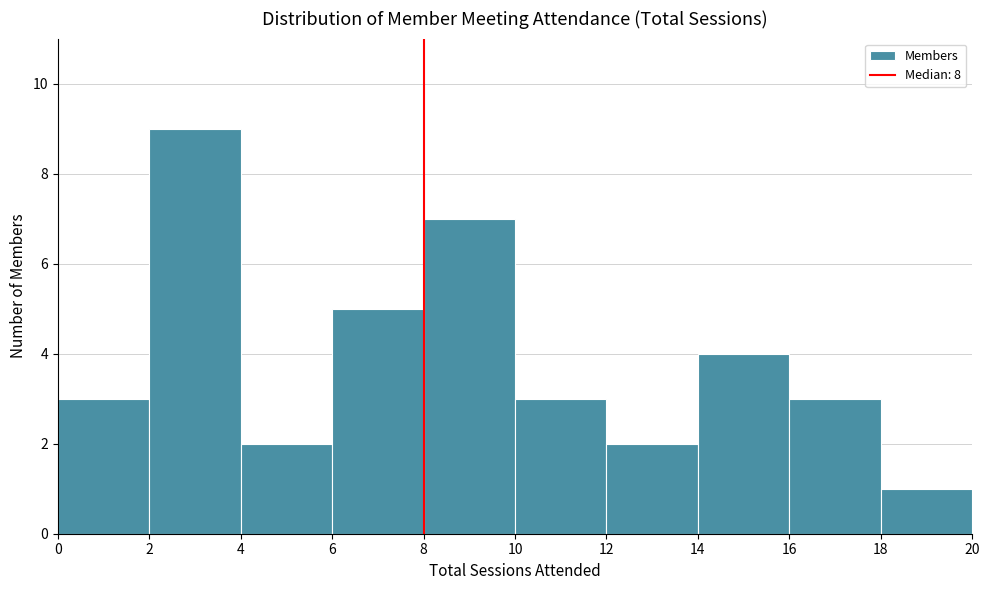

Reading left to right, transcribe this chart: for each bar, give the range it covers on the x-axis and its height. The values are not printed on the chart, so give them approximately, as read against the axis.

0 to 2: 3
2 to 4: 9
4 to 6: 2
6 to 8: 5
8 to 10: 7
10 to 12: 3
12 to 14: 2
14 to 16: 4
16 to 18: 3
18 to 20: 1